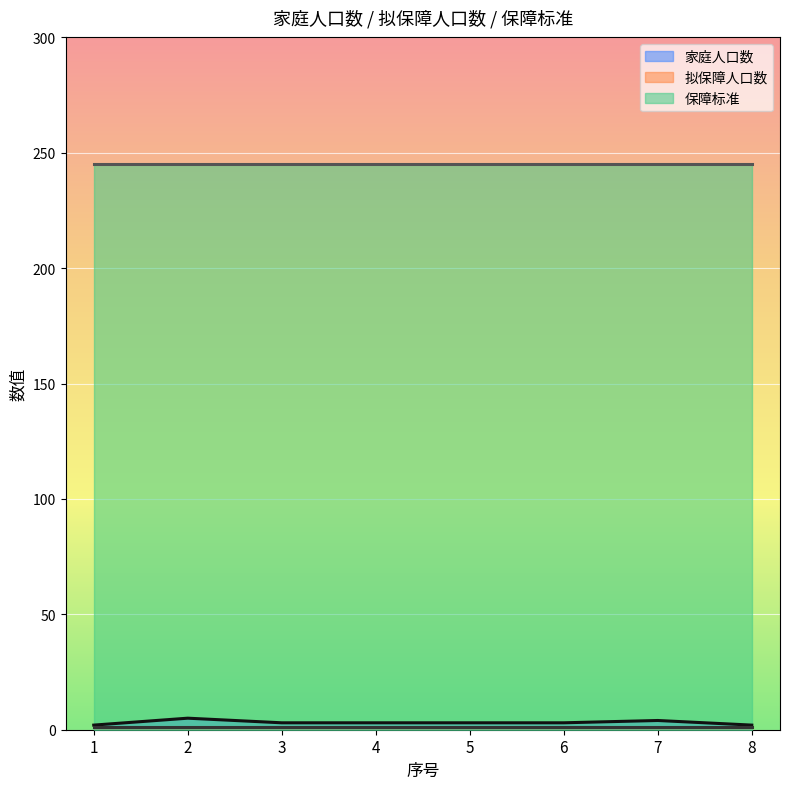

Is it true that 家庭人口数 equals 5 at 6?

False